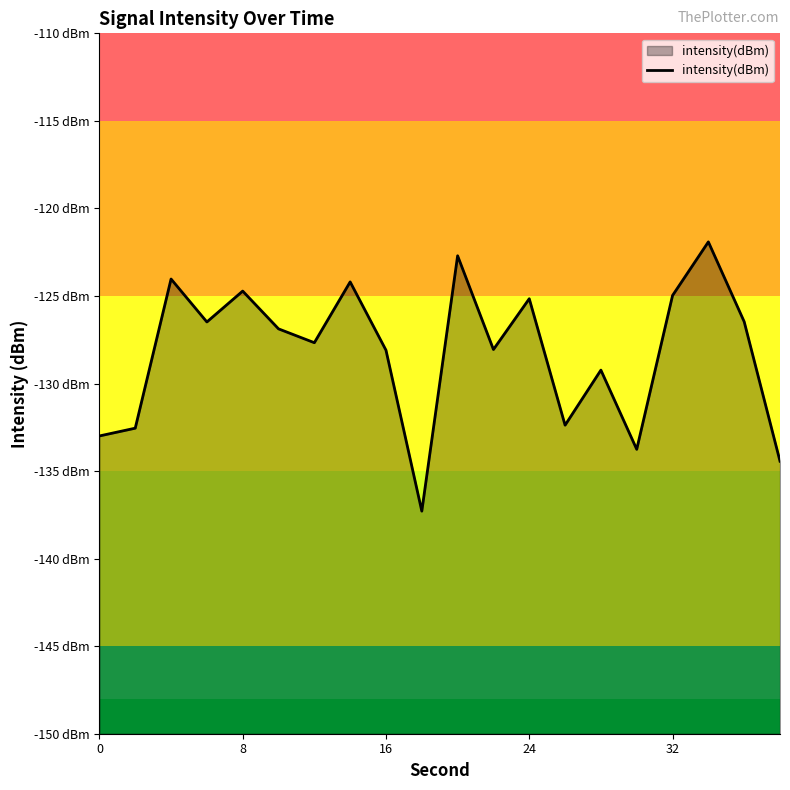

True or false: the data shows -79.0 at 8.

False